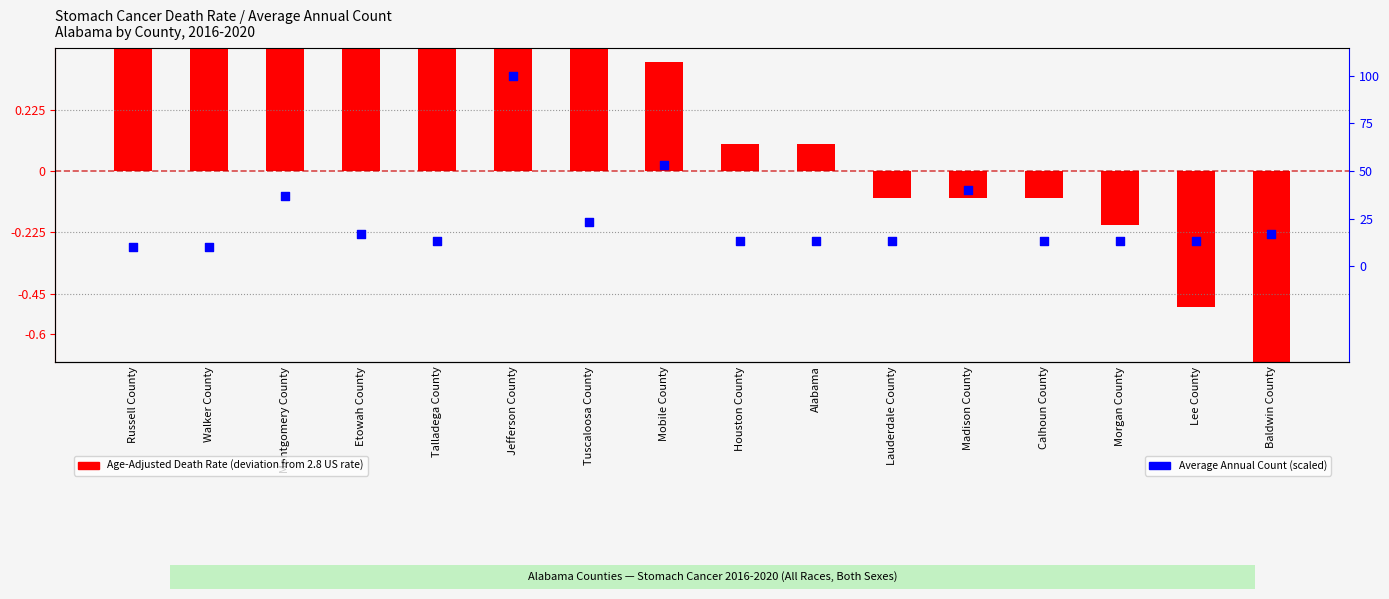

Which series reaches the maximum Y coordinate?

Age-Adjusted Death Rate (deviation from US)